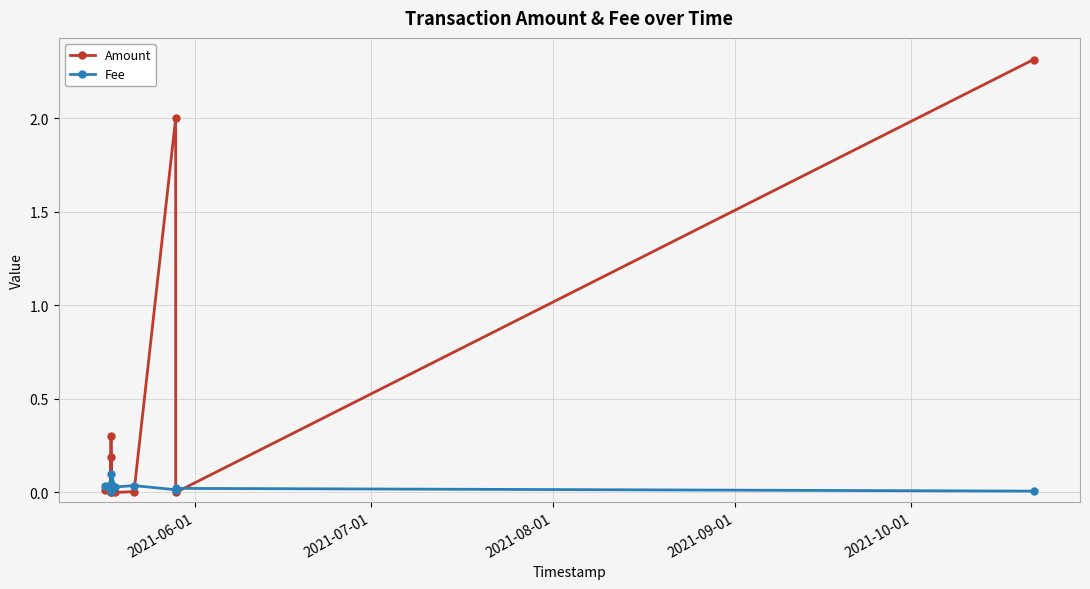

Which series has the largest total across all categories?

Amount